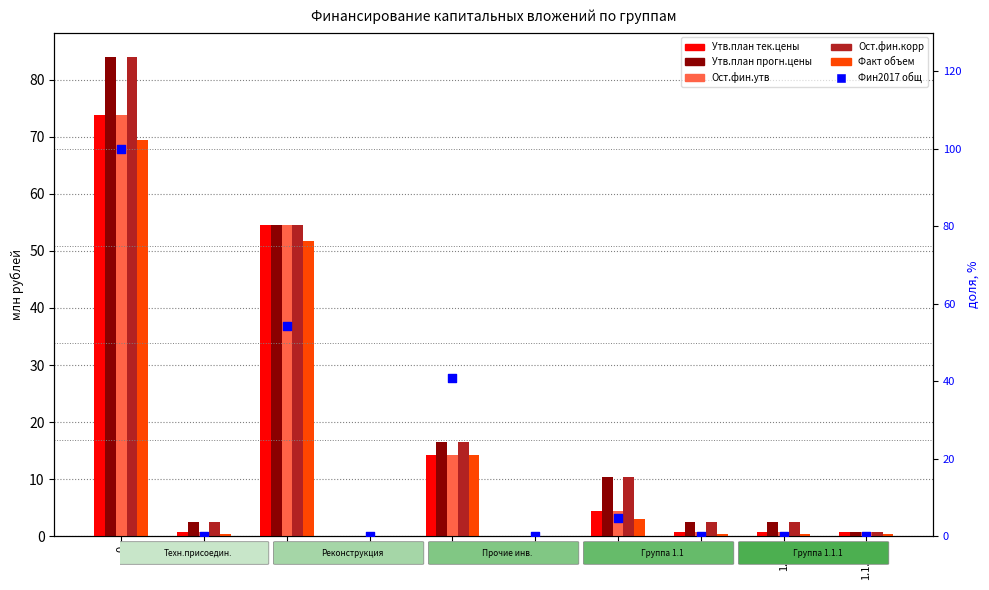

What is the total value across all series at 0.1?

7.0